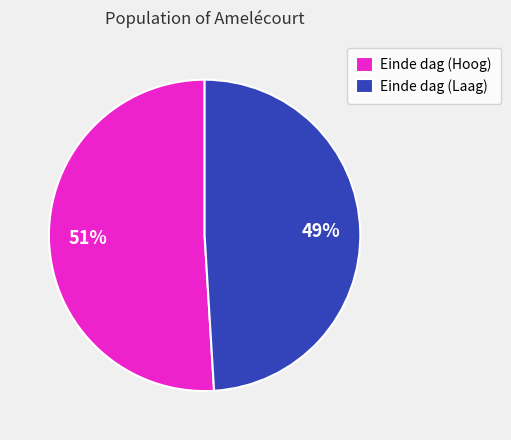

To the nearest percent, what percentage of the pie is Einde dag (Laag)?

49%